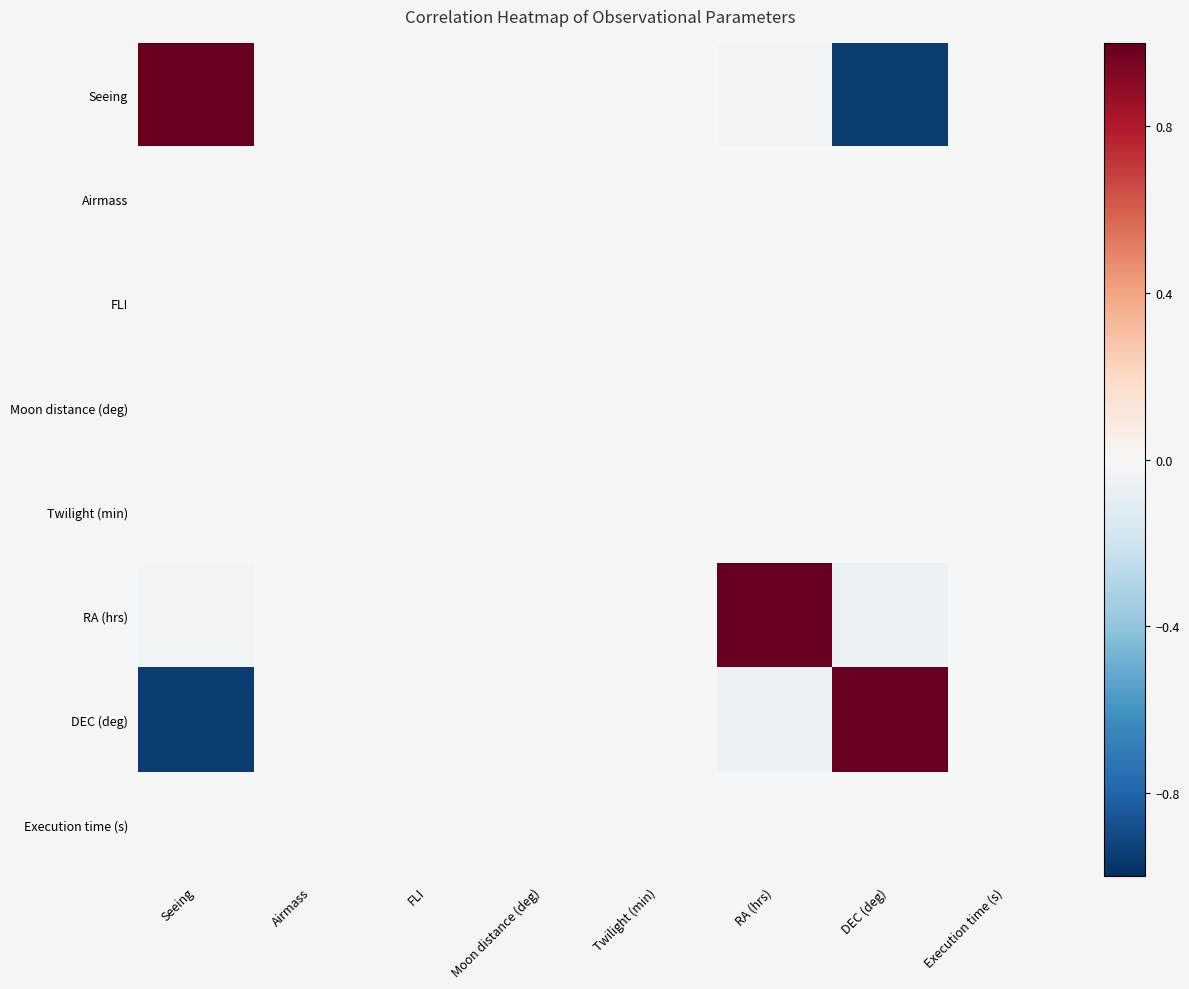

Rank the series by their maximum value, from lowest to highest.

Airmass, FLI, Moon distance (deg), Twilight (min), Execution time (s), Seeing, RA (hrs), DEC (deg)